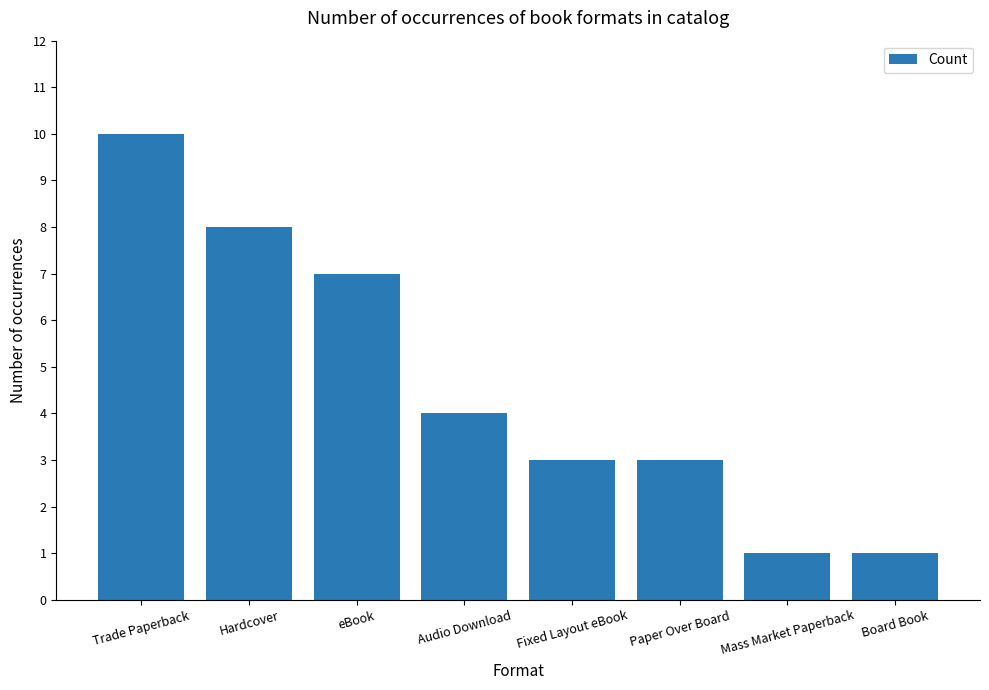

What is the value of the 6th bar from the left?

3